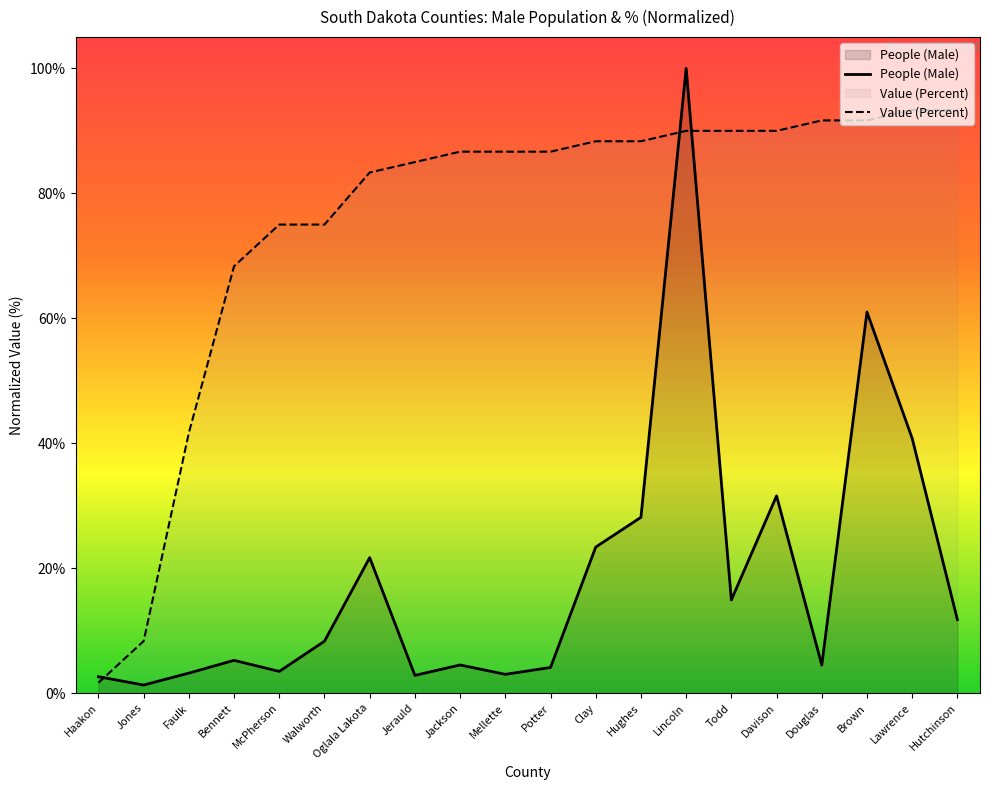

Rank the series by their maximum value, from lowest to highest.

Value (Percent), People (Male)